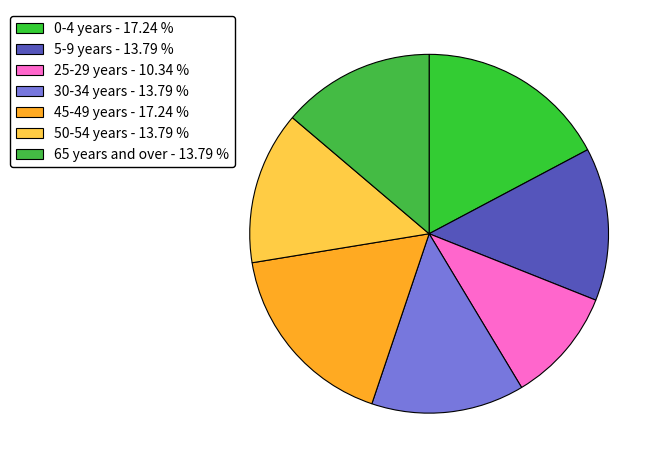

Between 65 years and over and 5-9 years, which is larger?

65 years and over